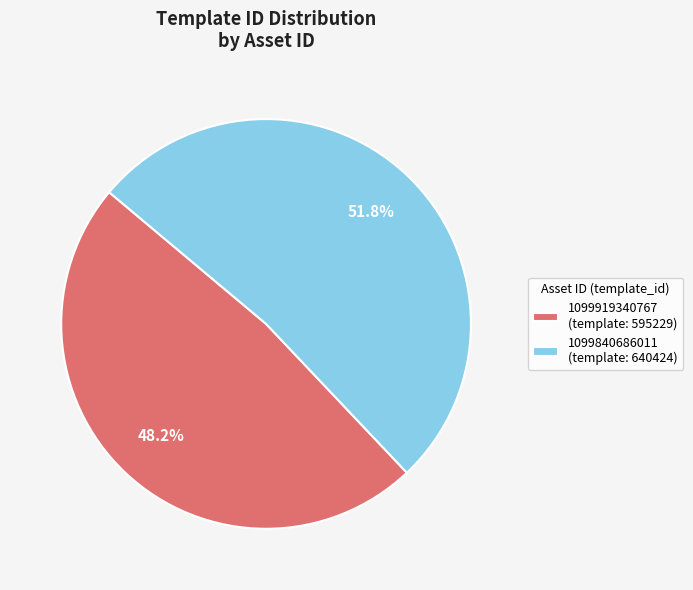

To the nearest percent, what is the average slice percentage?

50%